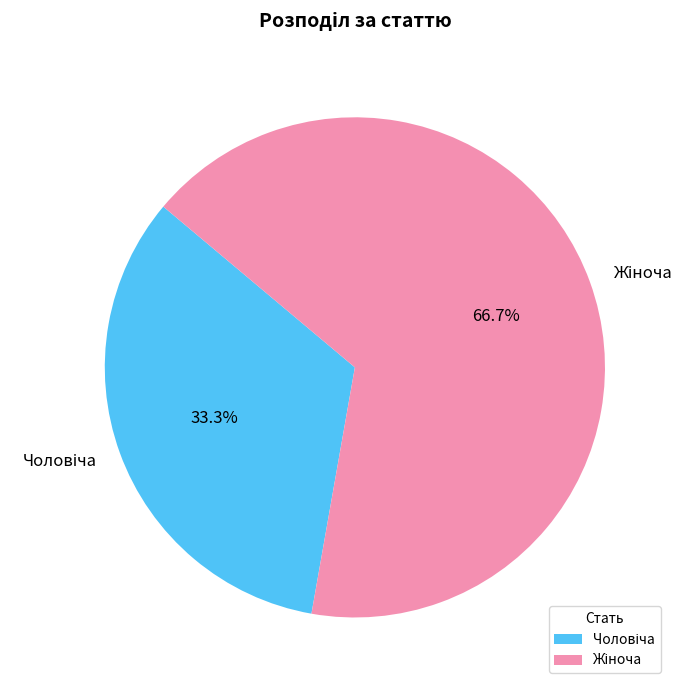

Is there any slice that represents more than half of the pie?

Yes